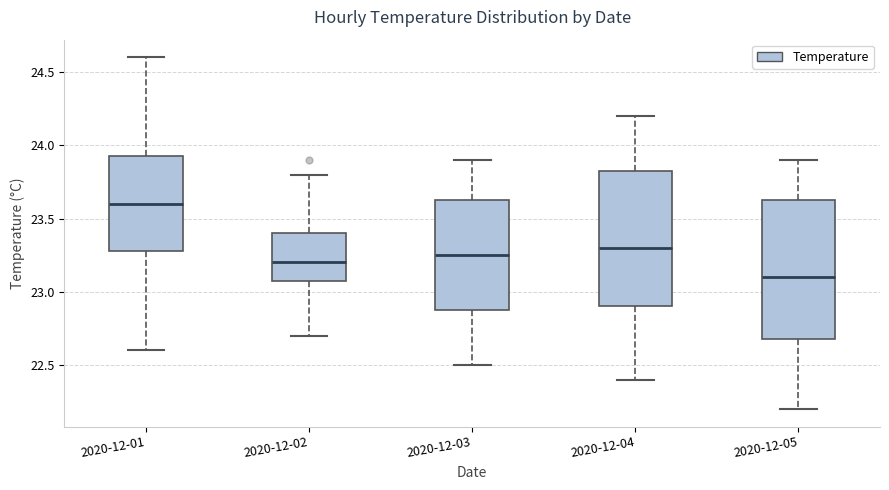

Which box has the highest median line?

2020-12-01